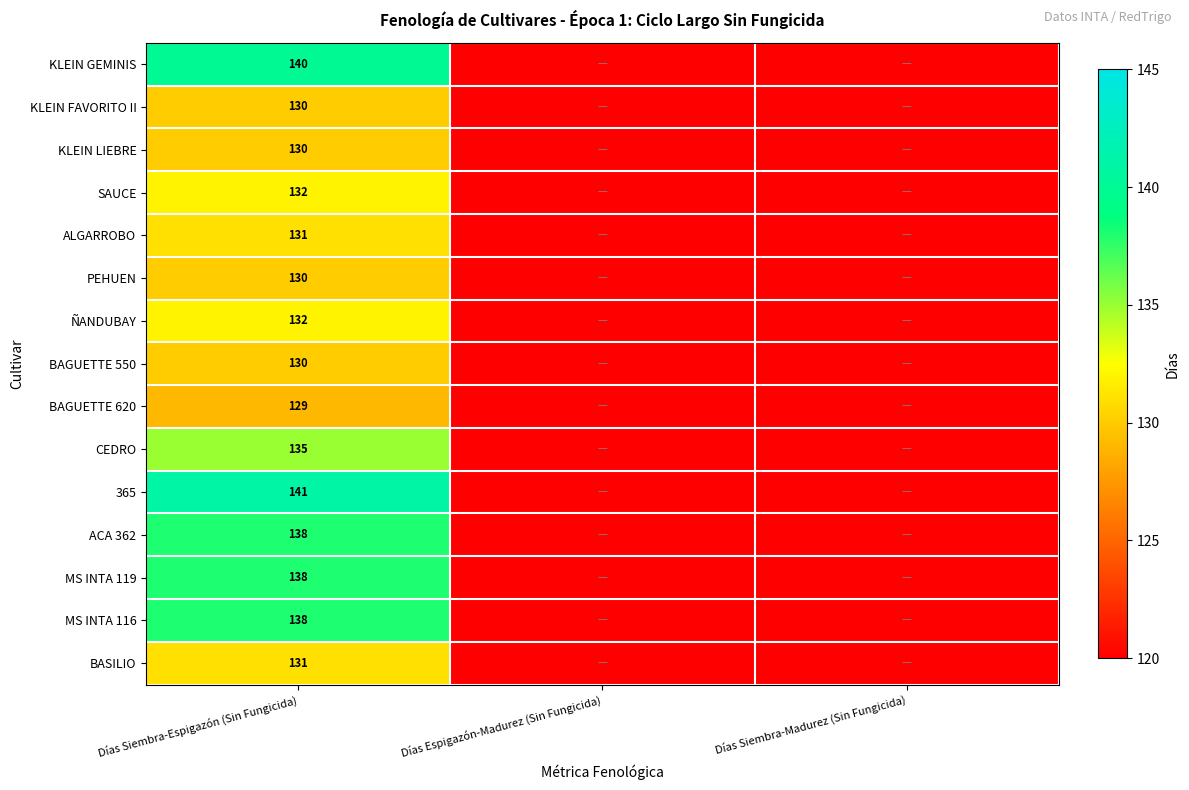

What is the spread (max minus min) of values at Días Siembra-Espigazón (Sin Fungicida)?

12